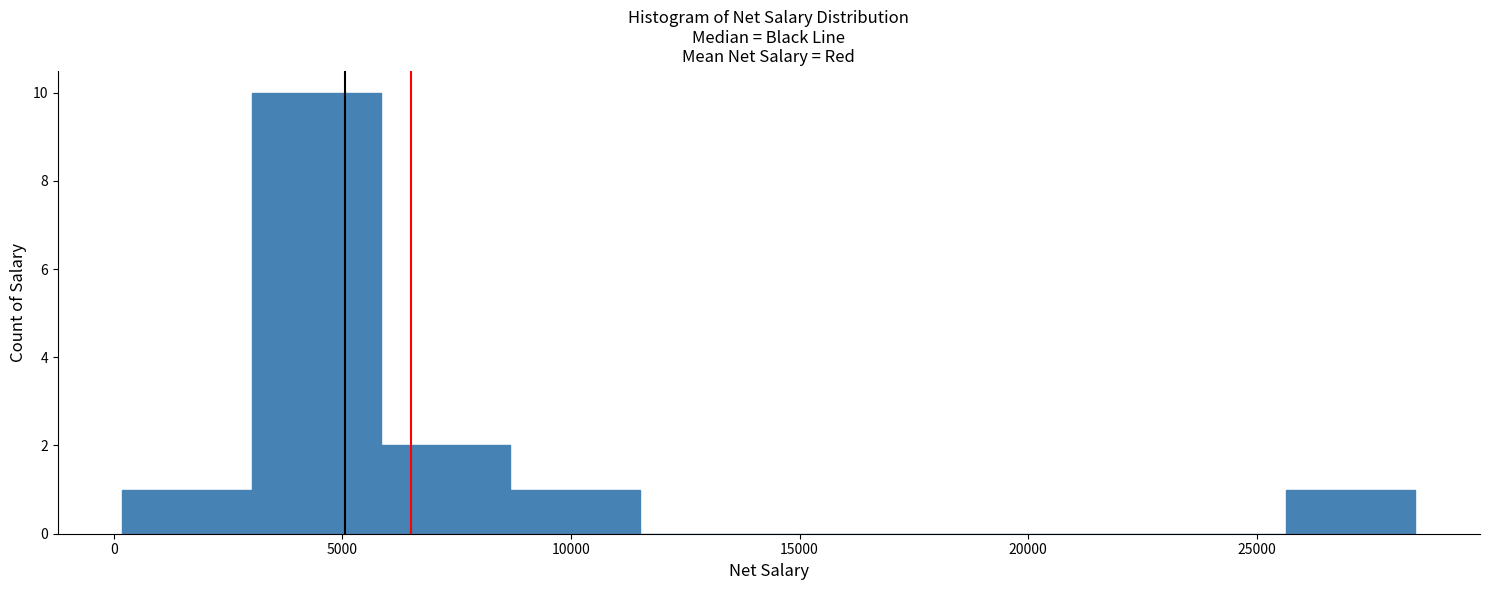

Reading left to right, transcribe this chart: for each bar, give the range it covers on the x-axis and its height. Neither the bar edges nor the heights are printed on the chart, so give them approximately, as read against the axes.

0 to 3000: 1
3000 to 6000: 10
6000 to 8500: 2
8500 to 11500: 1
11500 to 14500: 0
14500 to 17000: 0
17000 to 20000: 0
20000 to 23000: 0
23000 to 25500: 0
25500 to 28500: 1